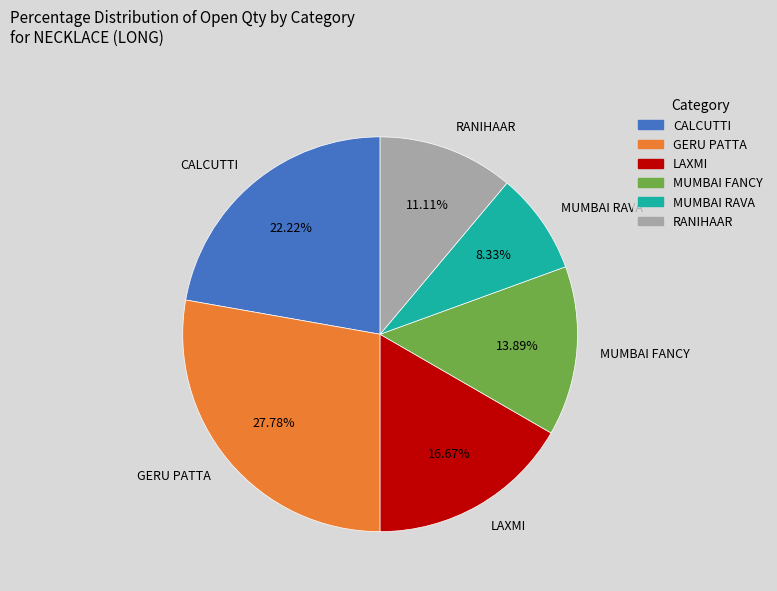

True or false: GERU PATTA accounts for 17% of the total.

False